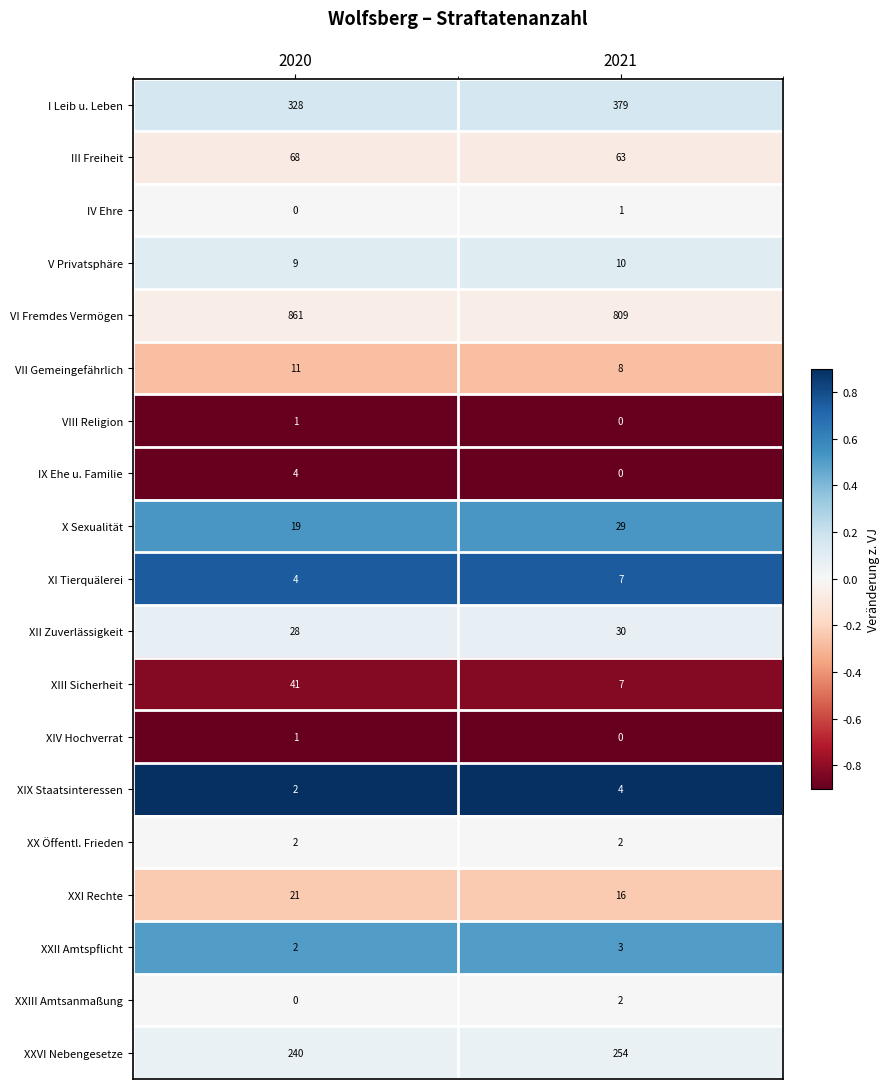

What is the spread (max minus min) of values at 2021?

809